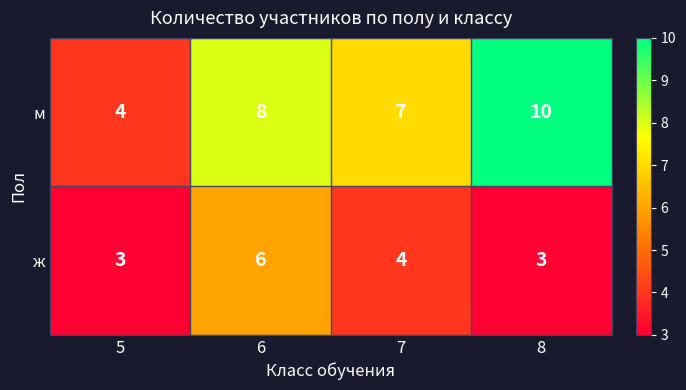

True or false: м has a value of 2 at 5.

False